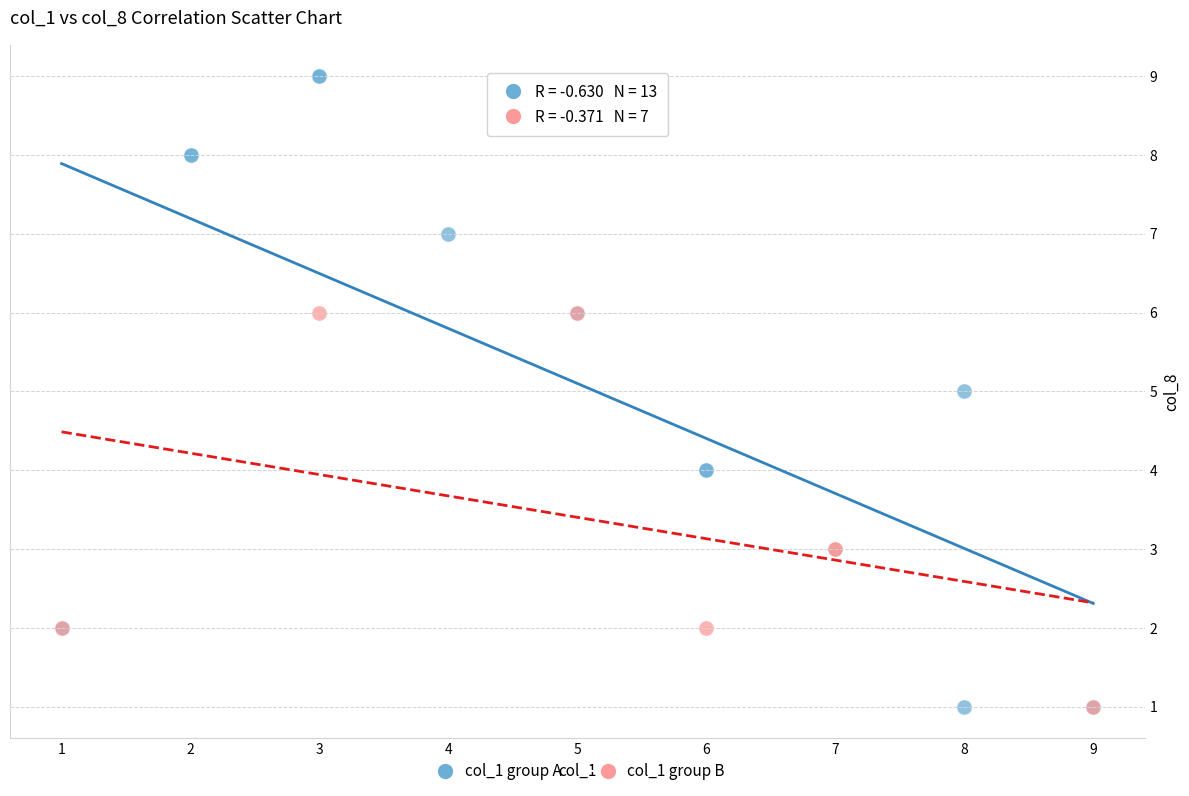

Which series has the largest Y range (max minus min)?

col_1 group A